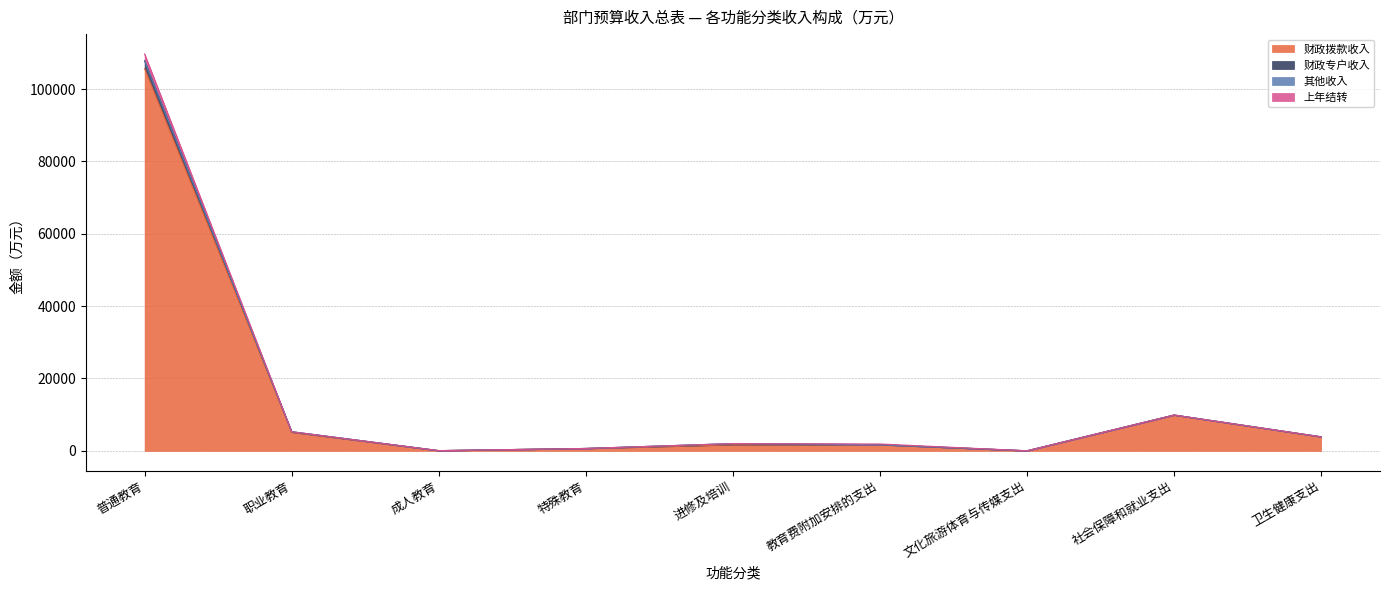

Reading left to right, list all the values displayed in this chart.

财政拨款收入: 105603.9	5165.9	63.6	664.2	1715.7	1709.9	20.9	9901.9	3880.1
财政专户收入: 109686.1	5287.9	63.6	664.2	2007.3	1910.2	20.9	9901.9	3880.1
其他收入: 107795.6	5287.9	63.6	664.2	2007.3	1709.9	20.9	9901.9	3880.1
上年结转: 107788.1	5287.5	63.6	664.2	2006.7	1709.9	20.9	9901.9	3880.1